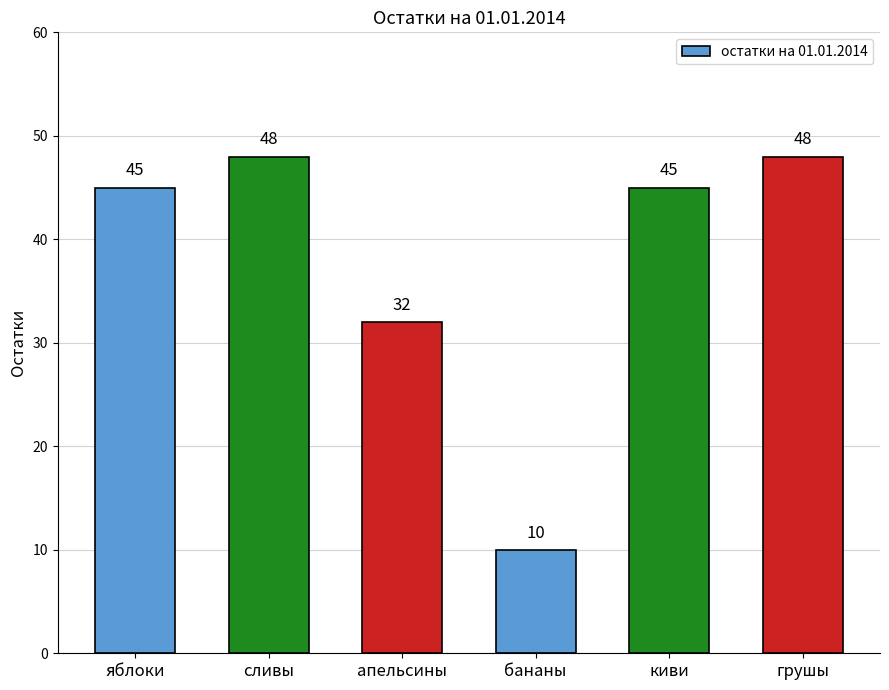

Reading right to left, what are all the values shown in this chart?

грушы=48	киви=45	бананы=10	апельсины=32	сливы=48	яблоки=45